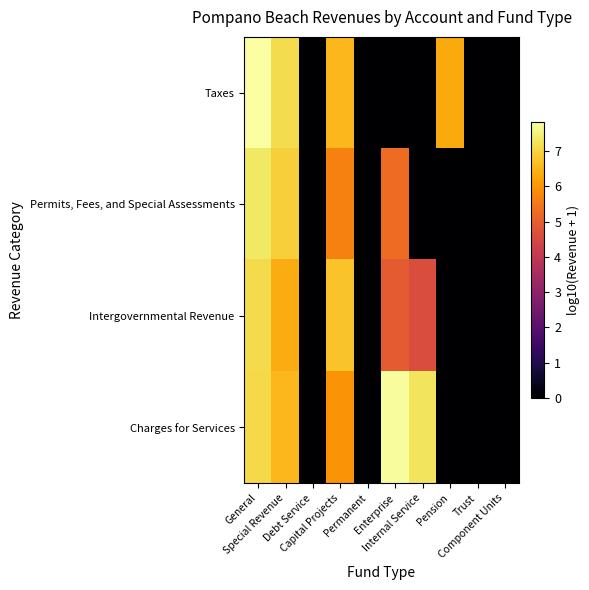

Rank the series by their average value, from highest to lowest.

Charges for Services, Intergovernmental Revenue, Taxes, Permits, Fees, and Special Assessments